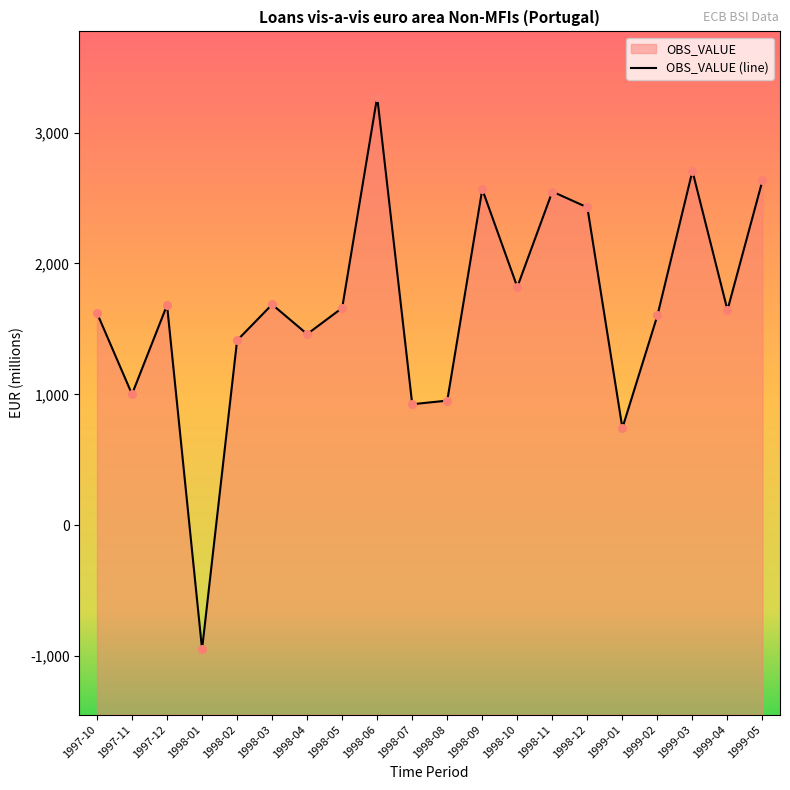

What is the ratio of the value at 1997-12 to the value at 1997-11?

1.7